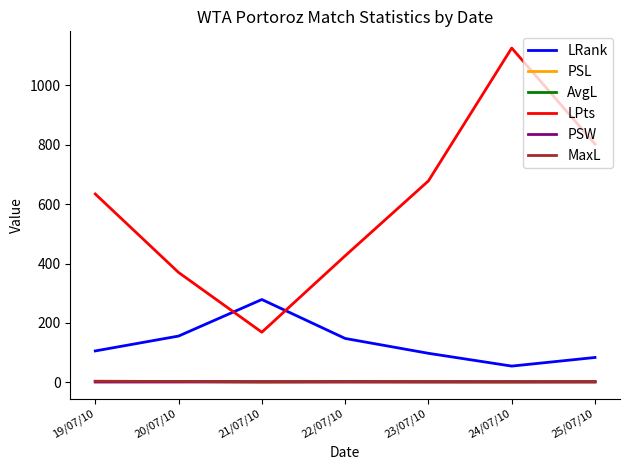

True or false: PSL and PSW cross at least once.

False